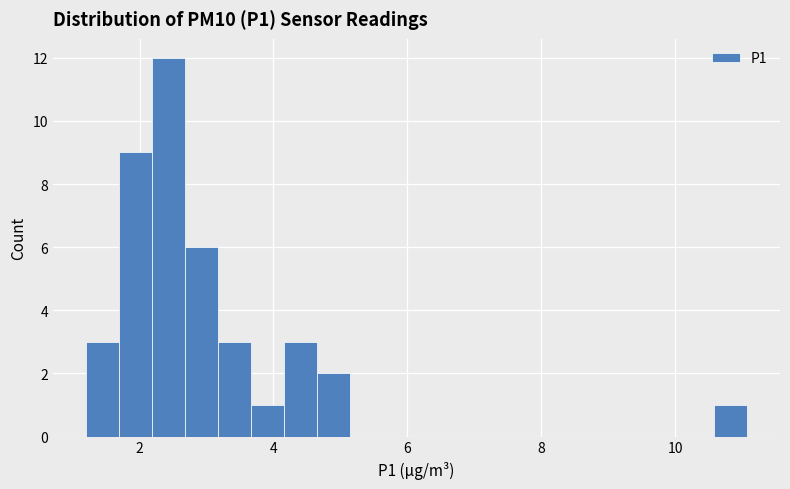

Read against the x-axis, roughly where is the centre of the tallest bar?

2.4